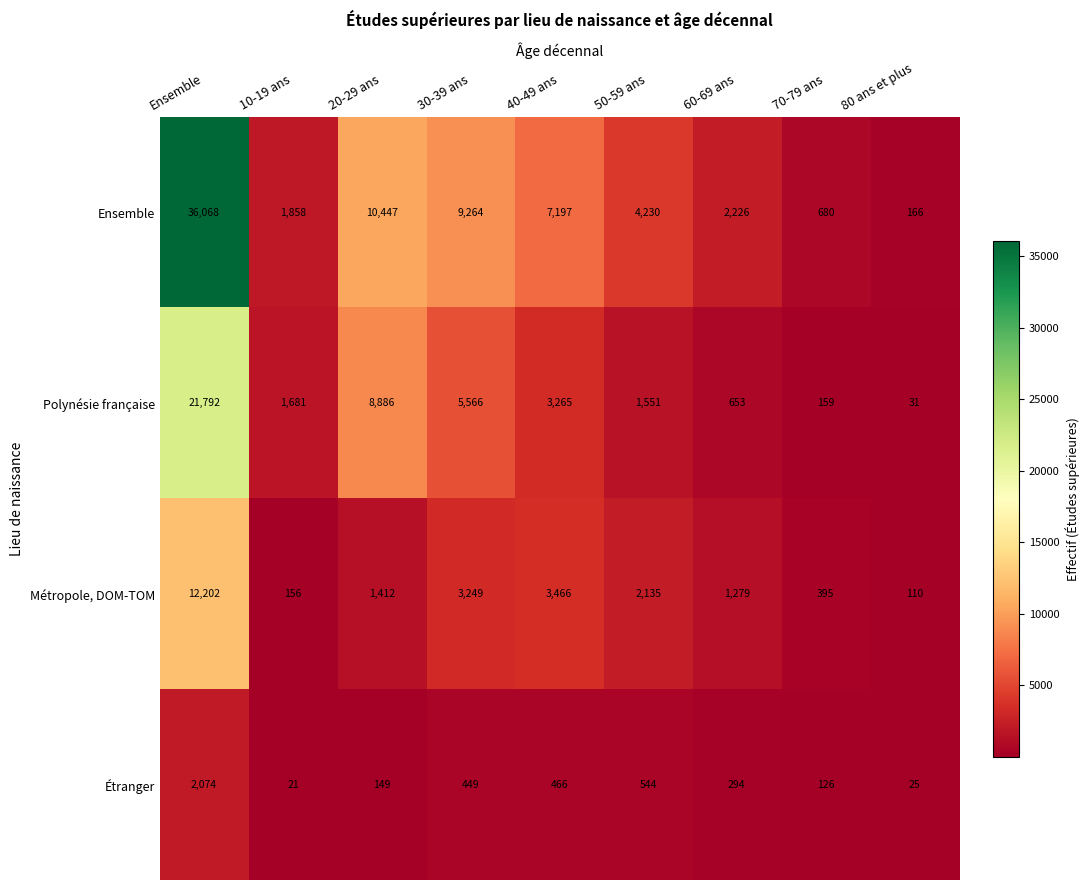

Between Ensemble and 40-49 ans, which series saw the biggest shift?

Ensemble